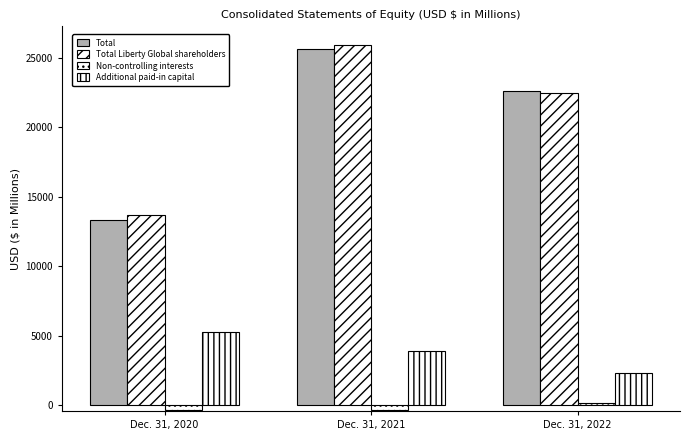

At which category does the chart reach its peak across all series?

Dec. 31, 2021